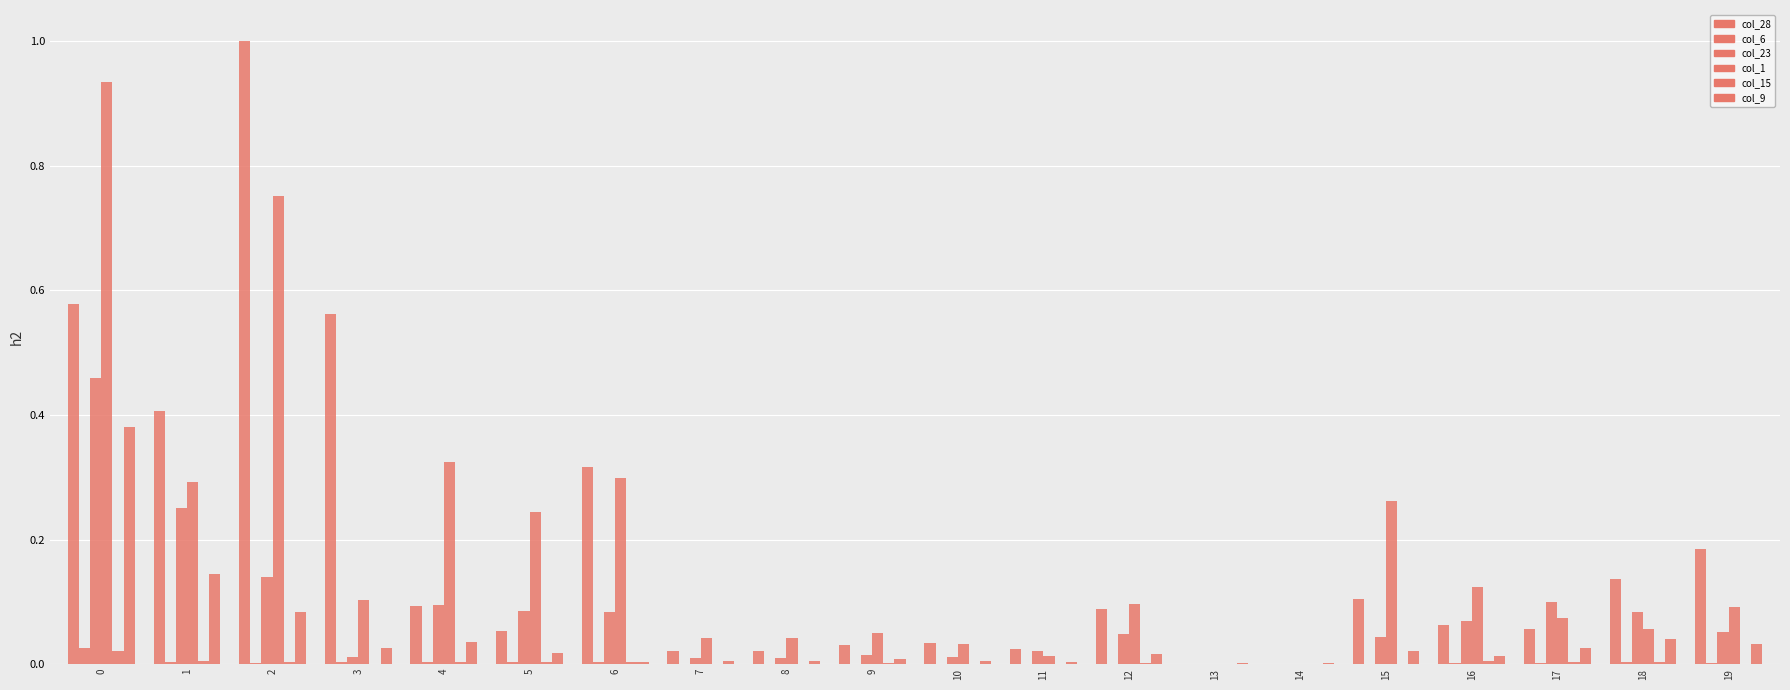

Is the value of col_6 at 2 greater than the value of col_1 at 18?

No